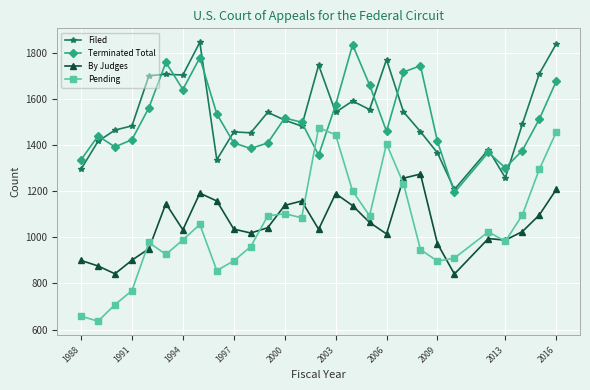

What is the greatest value displayed?

1847